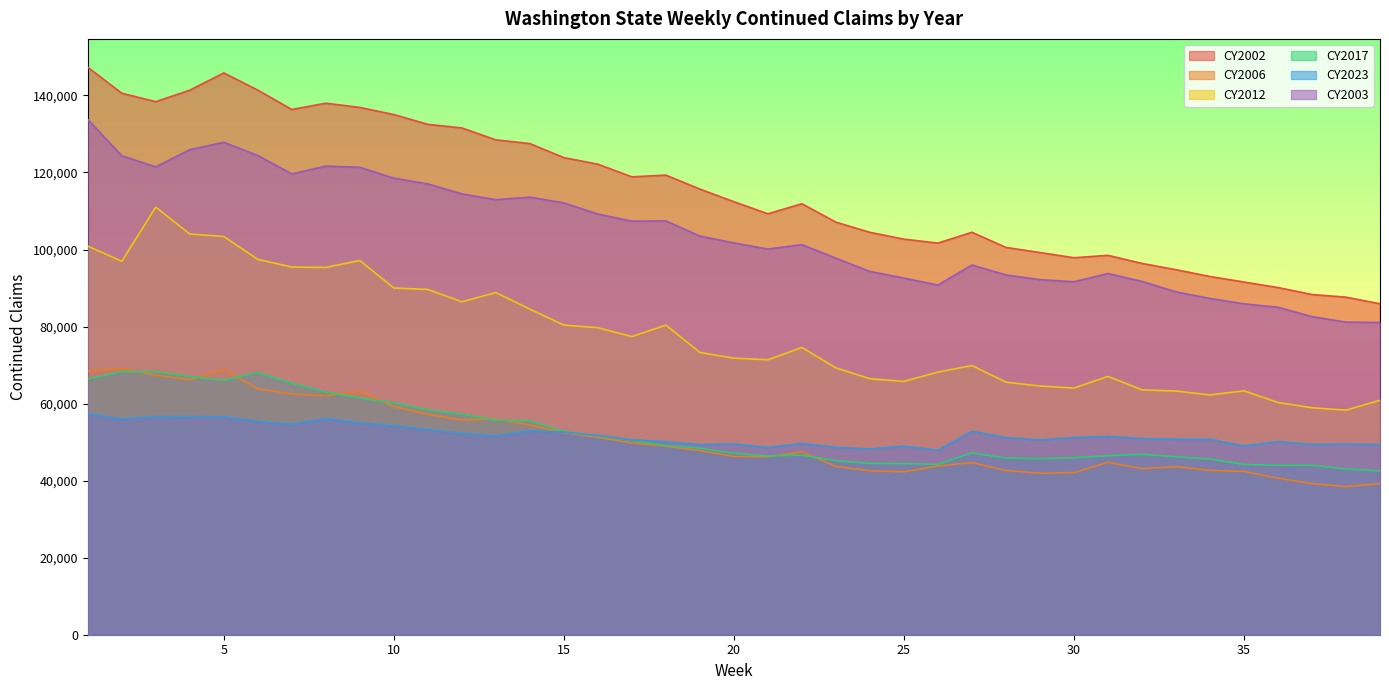

Does the chart have visible grid lines?

No